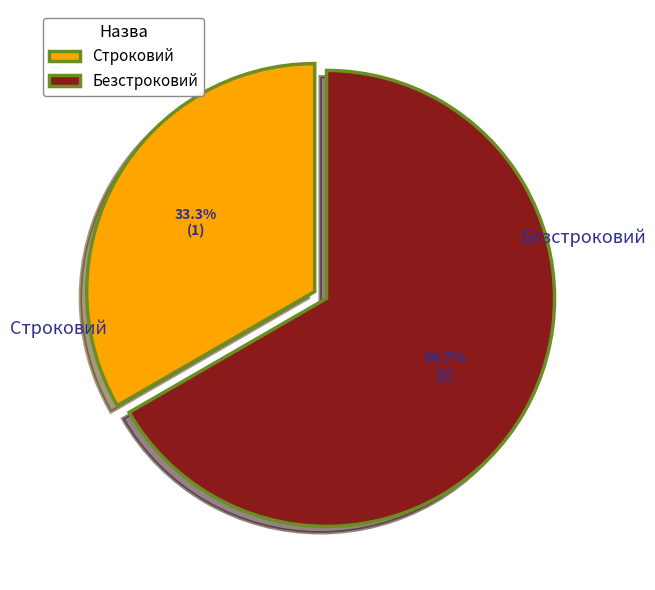

Rank the categories by value from lowest to highest.

Строковий, Безстроковий